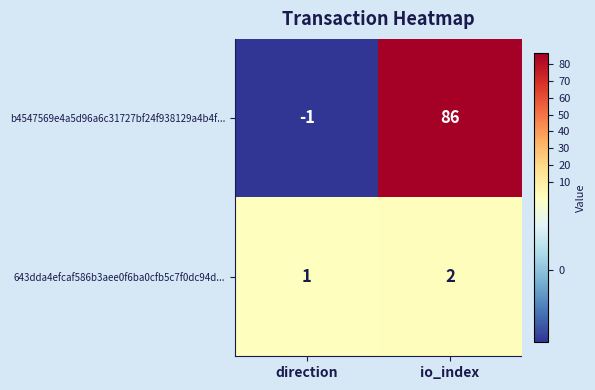

Reading left to right, what are all the values shown in this chart?

b4547569e4a5d96a6c31727bf24f938129a4b4f...: direction=-1	io_index=86
643dda4efcaf586b3aee0f6ba0cfb5c7f0dc94d...: direction=1	io_index=2